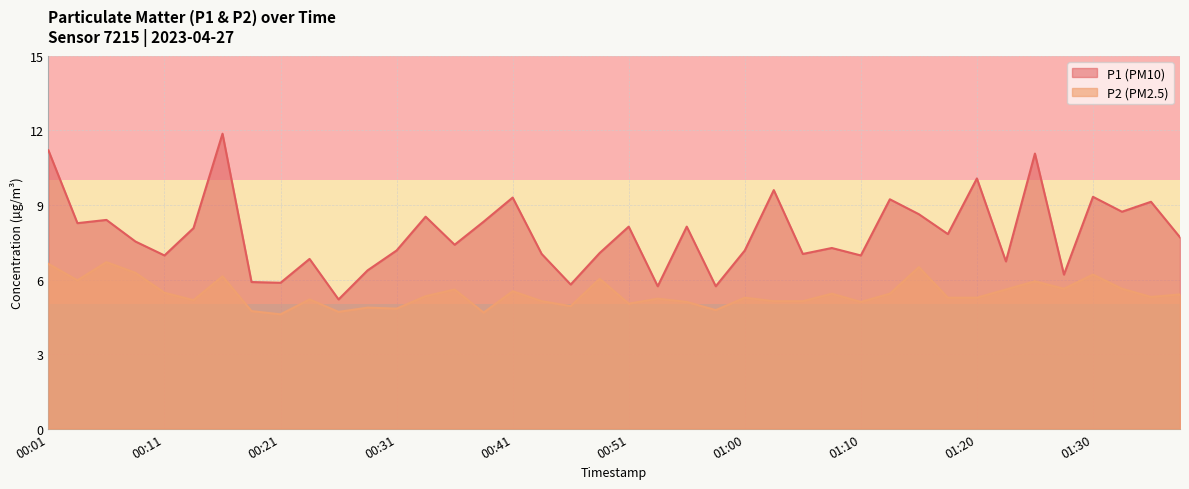

How many data points in P1 are less than 7?

12